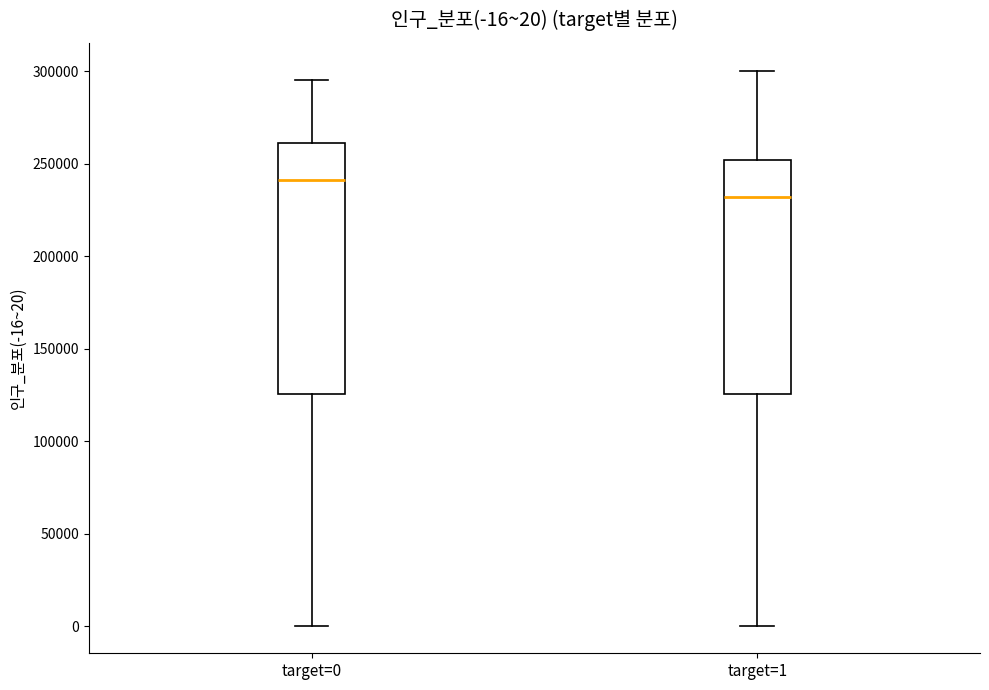

Comparing the boxes themselves (not the whiskers), which one is the tallest?

target=0